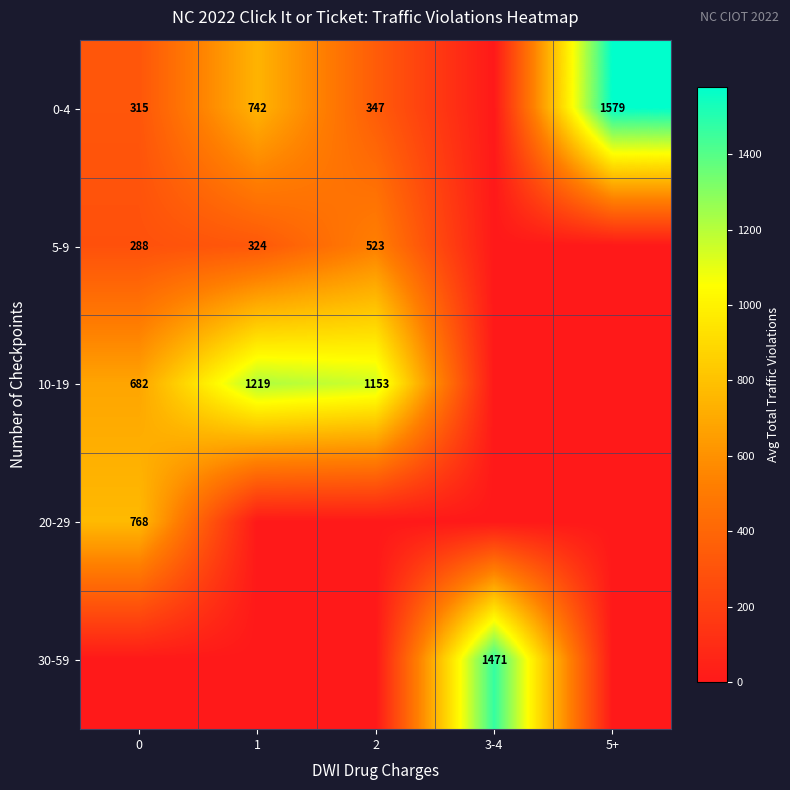

Count the number of categories in the chart.

5